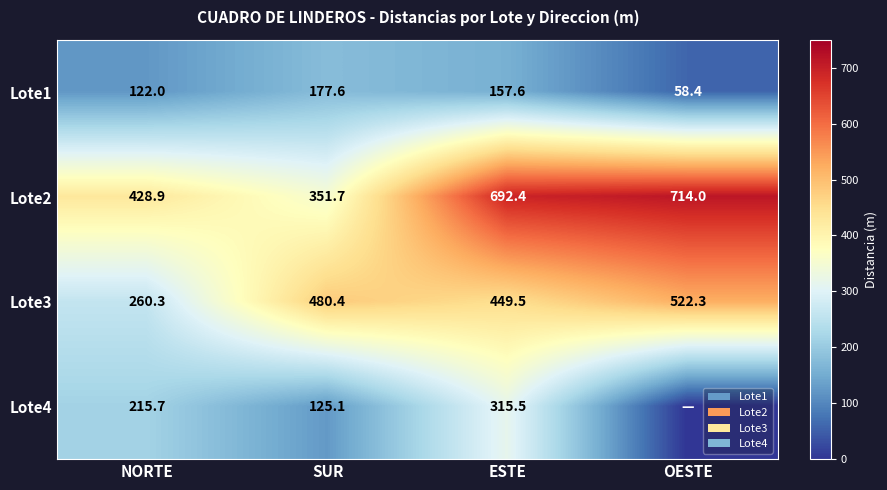

What value does the Lote4 series have at NORTE?

215.7